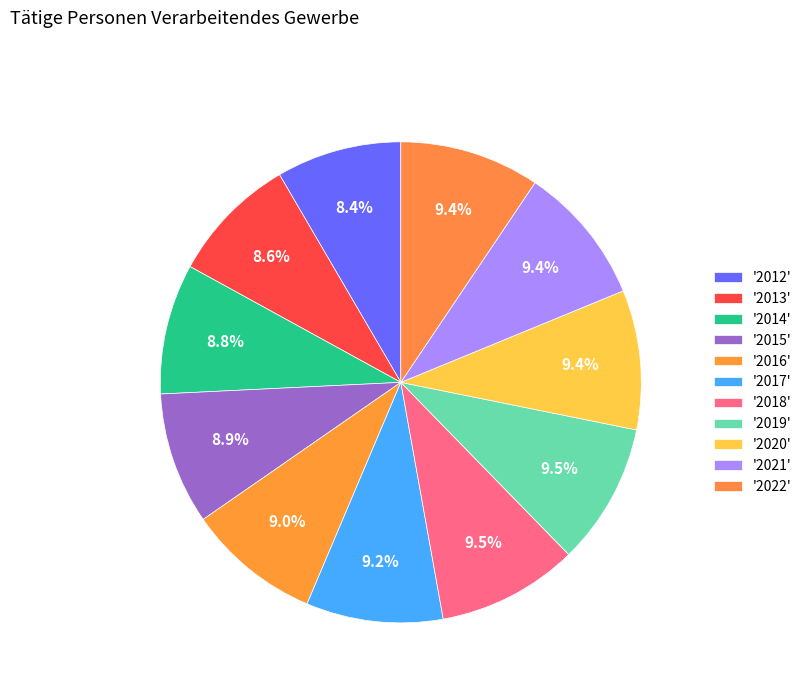

Is there a majority slice in this chart?

No